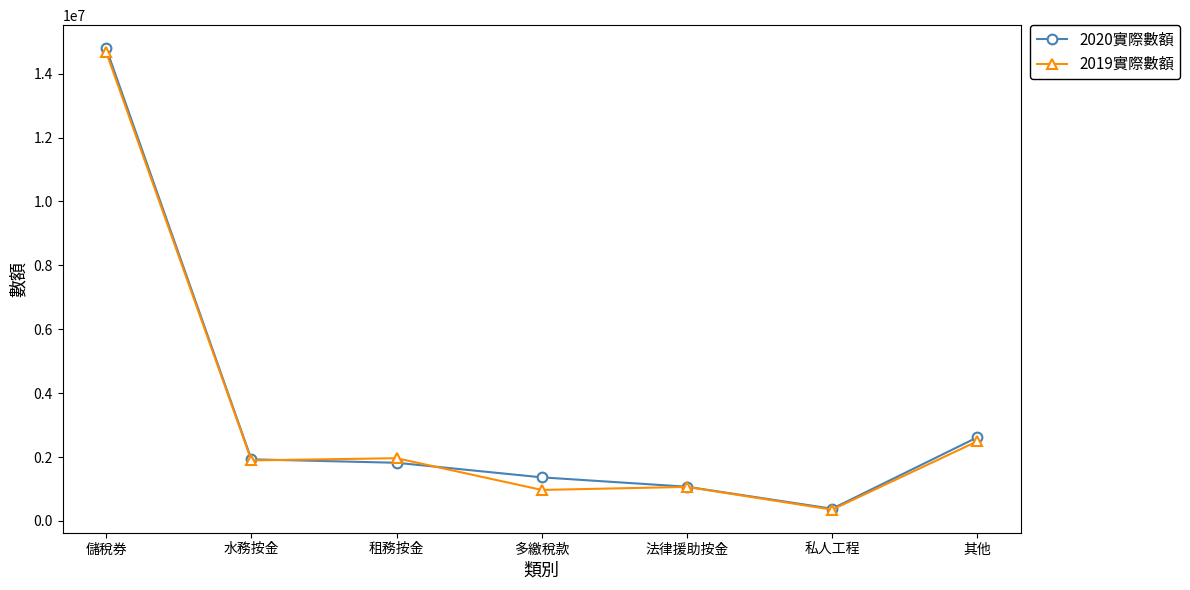

What is the total value across all series at 水務按金?

3825759